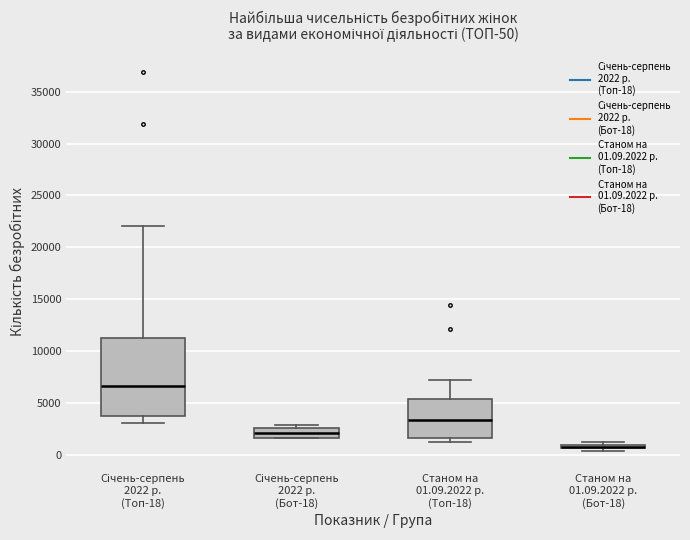

Comparing the boxes themselves (not the whiskers), which one is the tallest?

Січень-серпень 2022 р. (Топ-18)